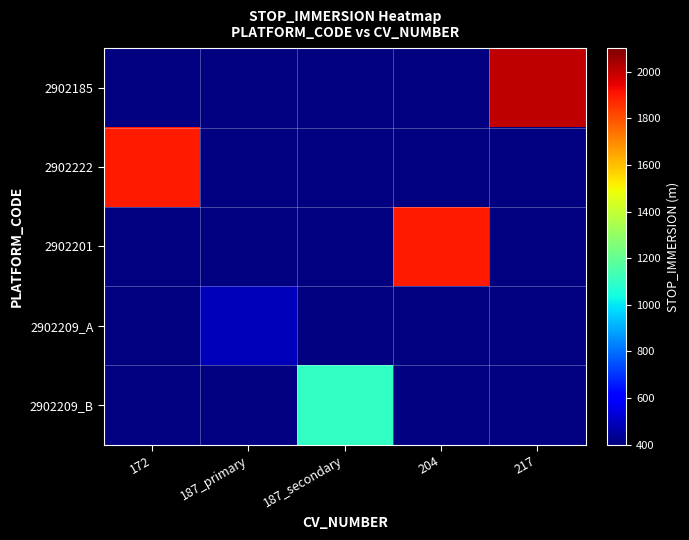

What is the maximum value for 2902222?

1899.3